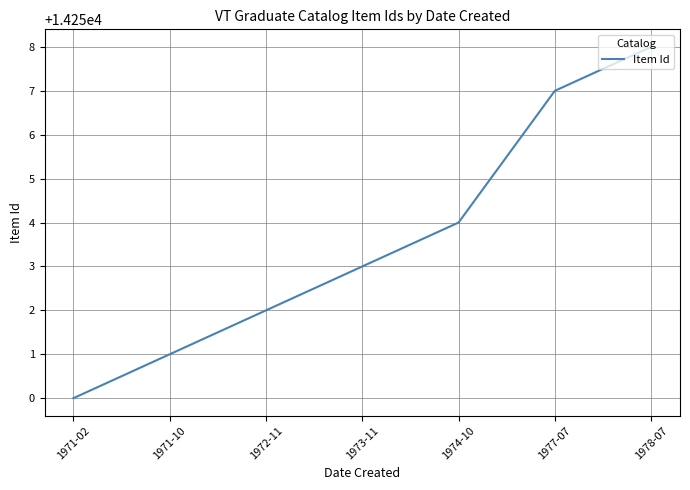

What is the ratio of the value at 1974-10 to the value at 1972-11?

1.0